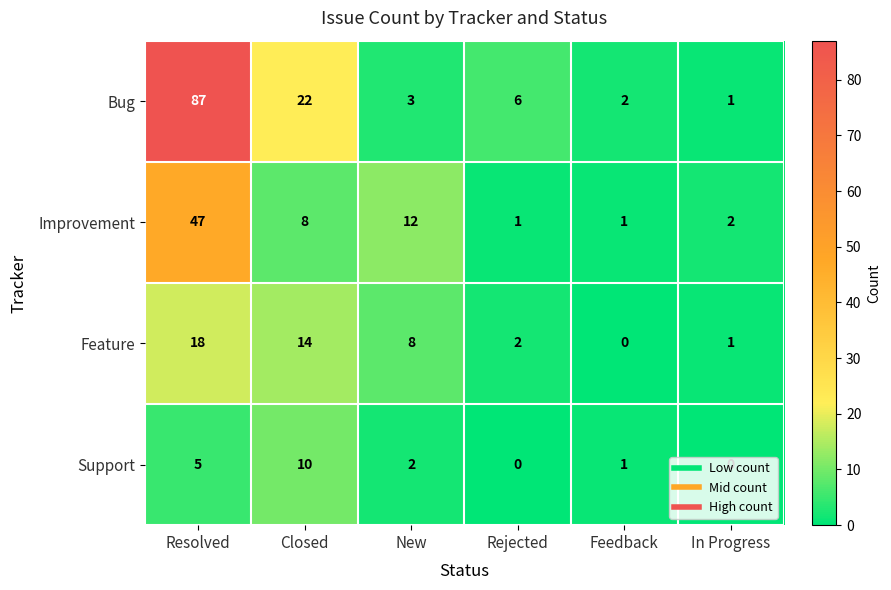

Which series has the largest total across all categories?

Bug